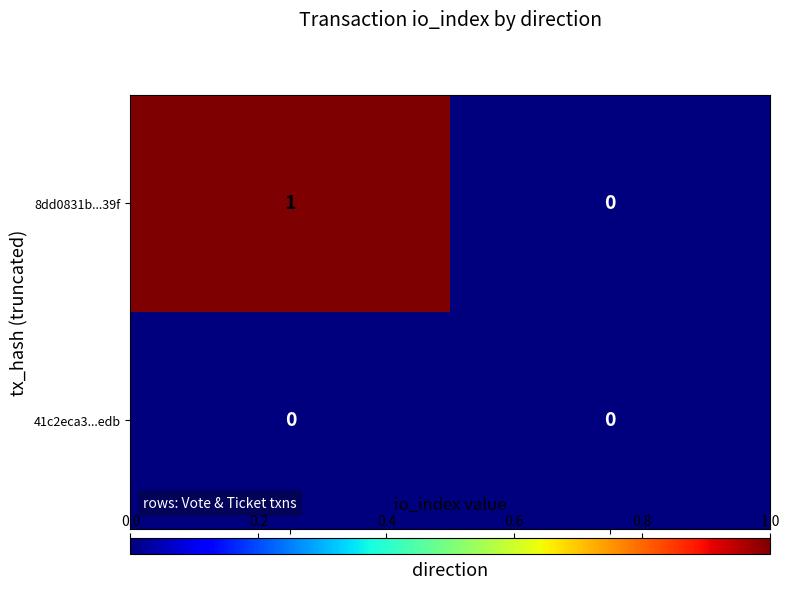

Rank the series by their average value, from lowest to highest.

41c2eca3...edb, 8dd0831b...39f